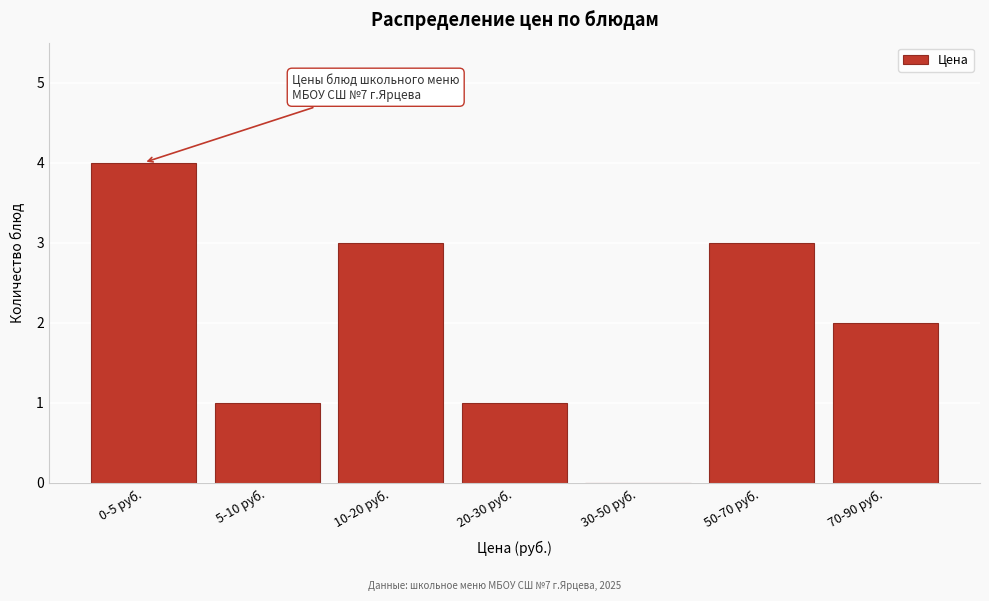

Reading right to left, transcribe all the data shown in this chart.

70-90 руб.=2	50-70 руб.=3	30-50 руб.=0	20-30 руб.=1	10-20 руб.=3	5-10 руб.=1	0-5 руб.=4